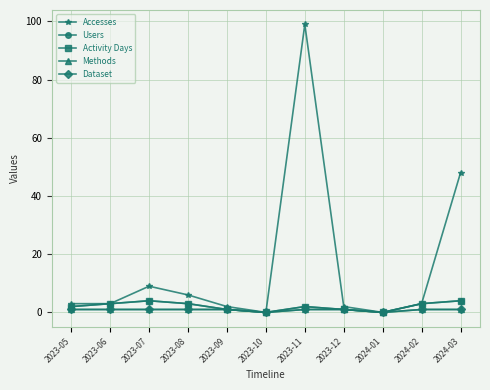

True or false: Activity Days and Methods intersect in this chart.

False